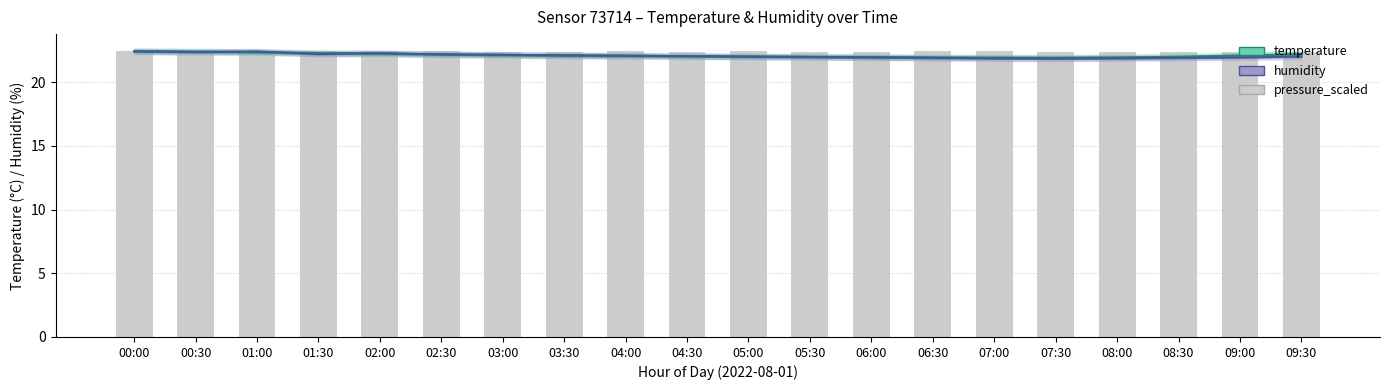

At which label does humidity first exceed 22?

00:00